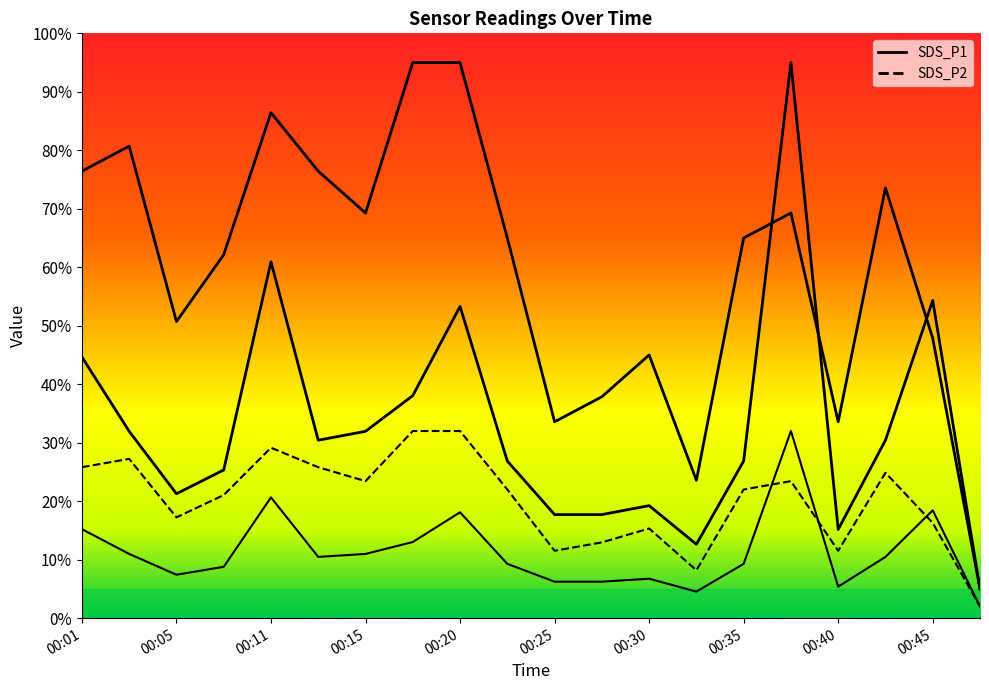

What is the total value across all series at 00:05?

24.7